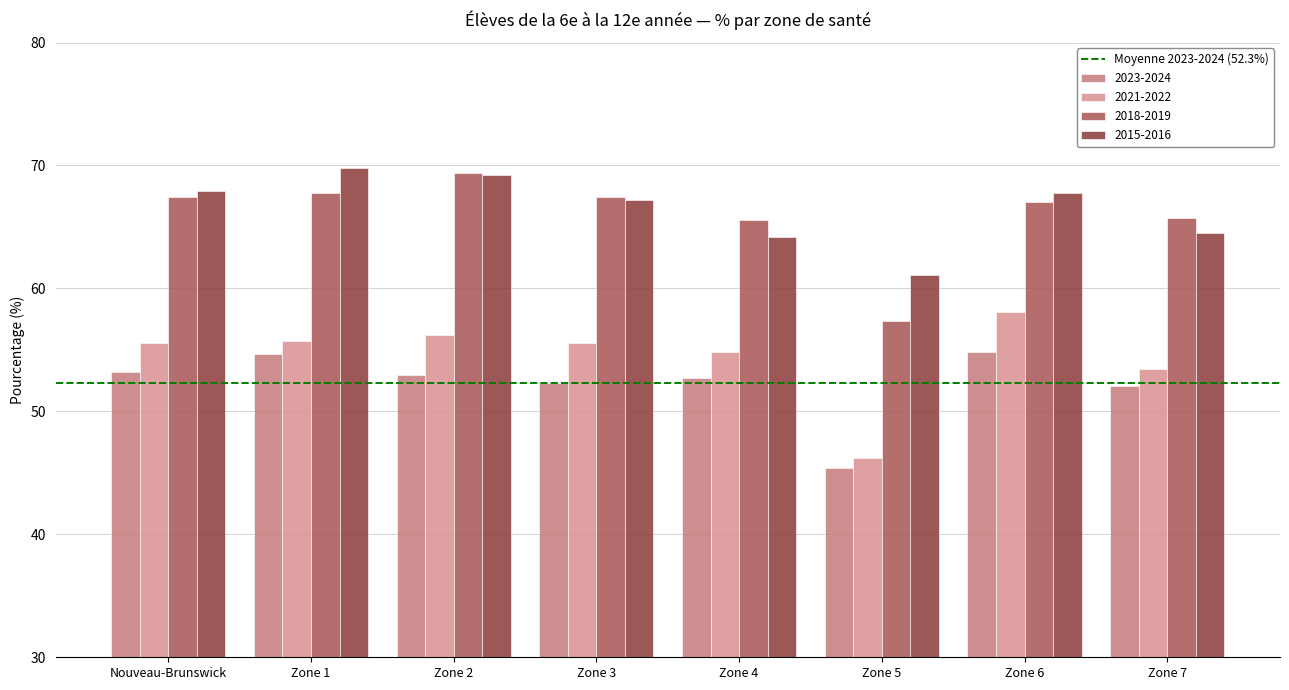

What is the difference between the 2015-2016 values at Zone 2 and Zone 6?

1.5